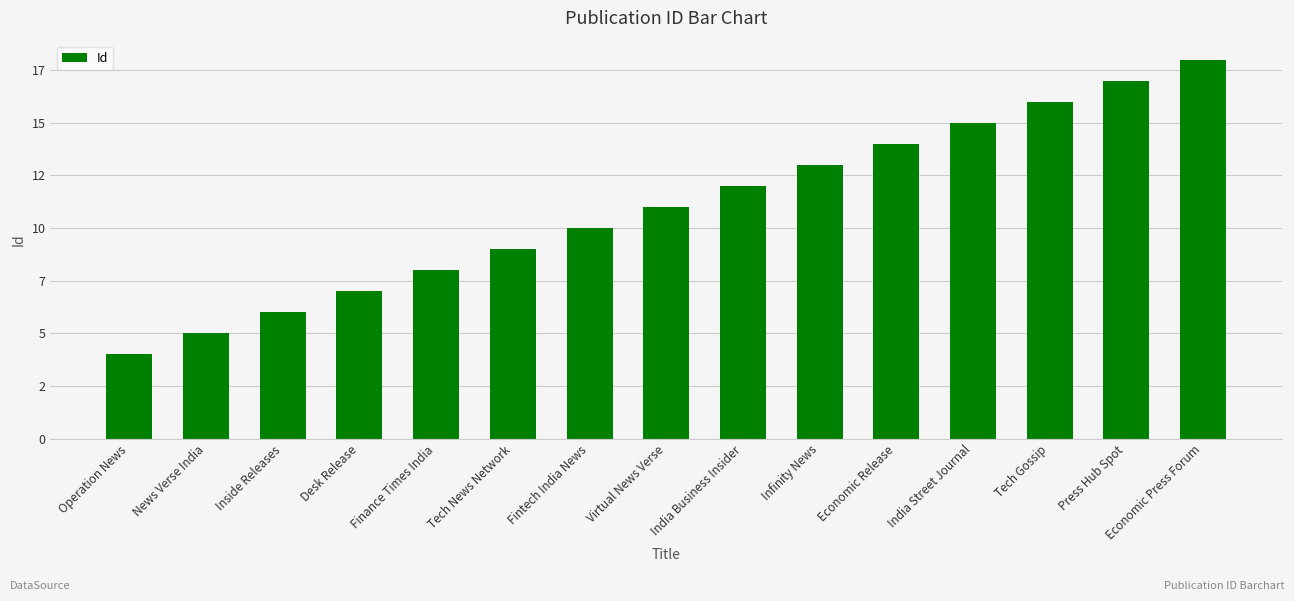

Does the chart contain any negative values?

No